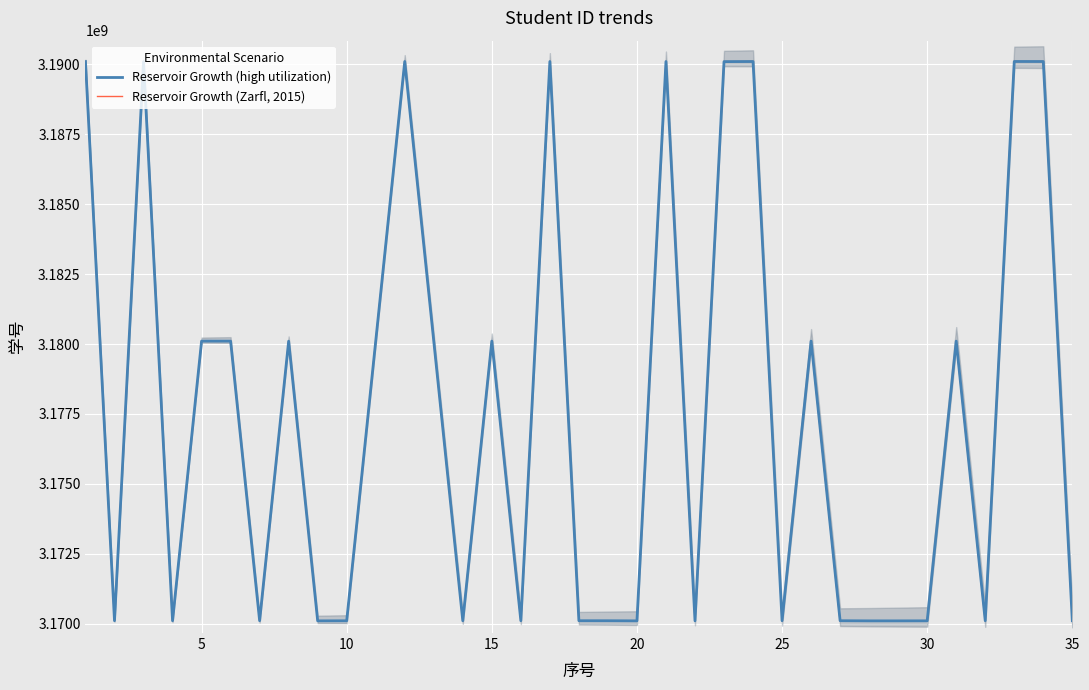

What is the maximum value for Reservoir Growth (Zarfl, 2015)?

3190106295